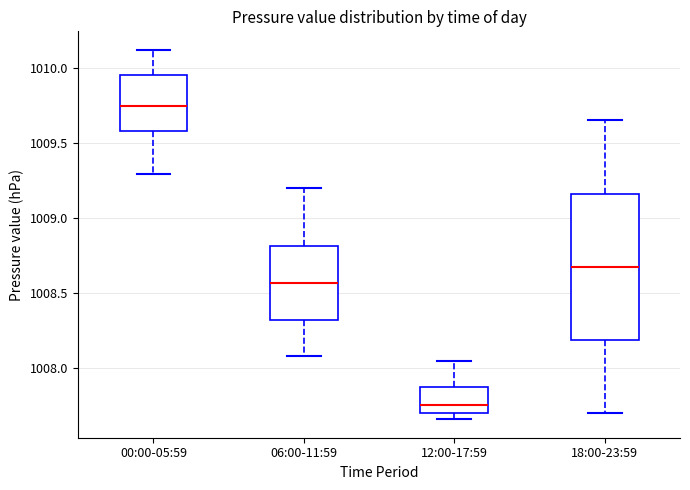

Which box is the tallest, from its lower edge to its upper edge?

18:00-23:59